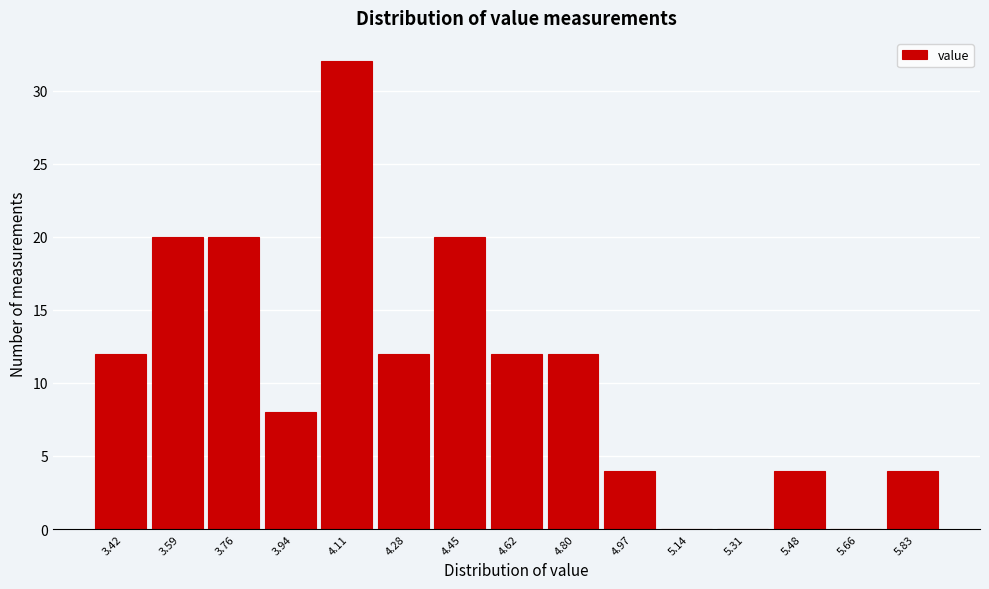

Reading left to right, what are all the values shown in this chart?

3.42=12	3.59=20	3.76=20	3.94=8	4.11=32	4.28=12	4.45=20	4.62=12	4.80=12	4.97=4	5.14=0	5.31=0	5.48=4	5.66=0	5.83=4